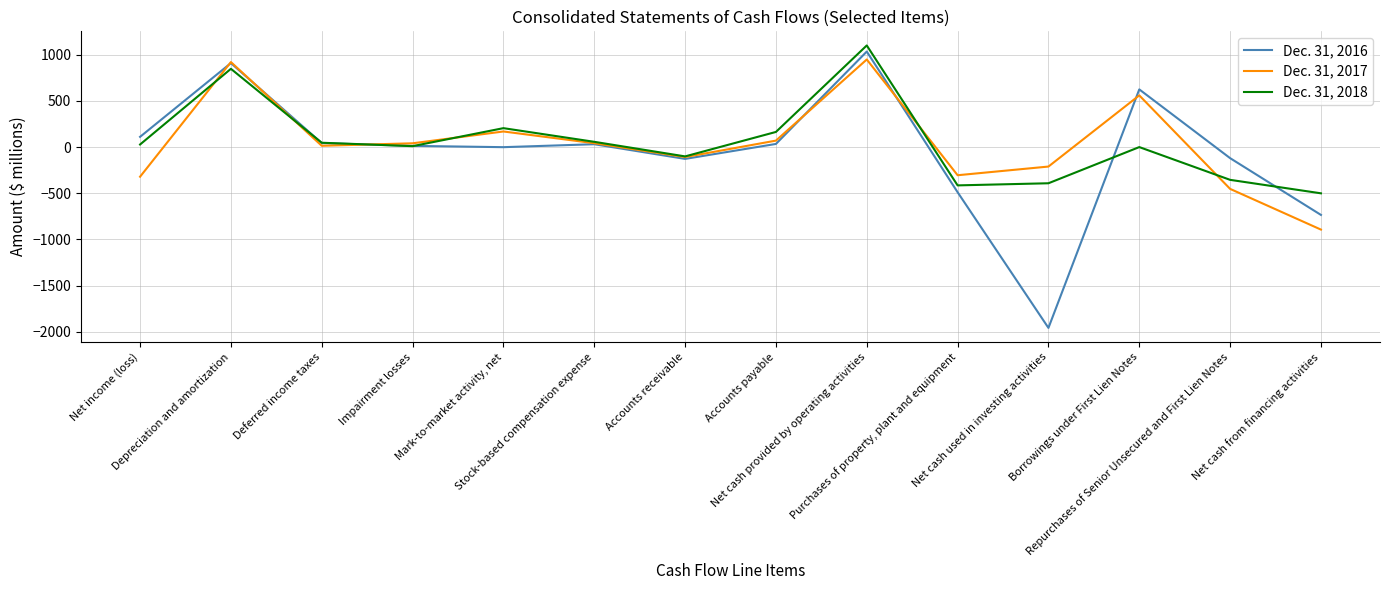

What are all the series names shown in the legend?

Dec. 31, 2016, Dec. 31, 2017, Dec. 31, 2018